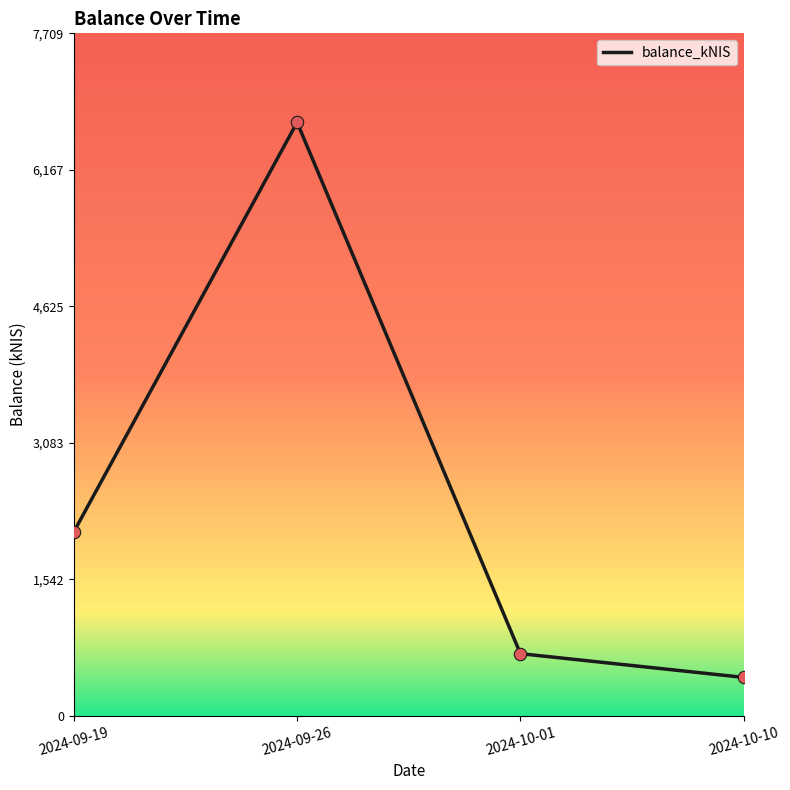

Between 2024-09-19 and 2024-10-01, which is larger?

2024-09-19